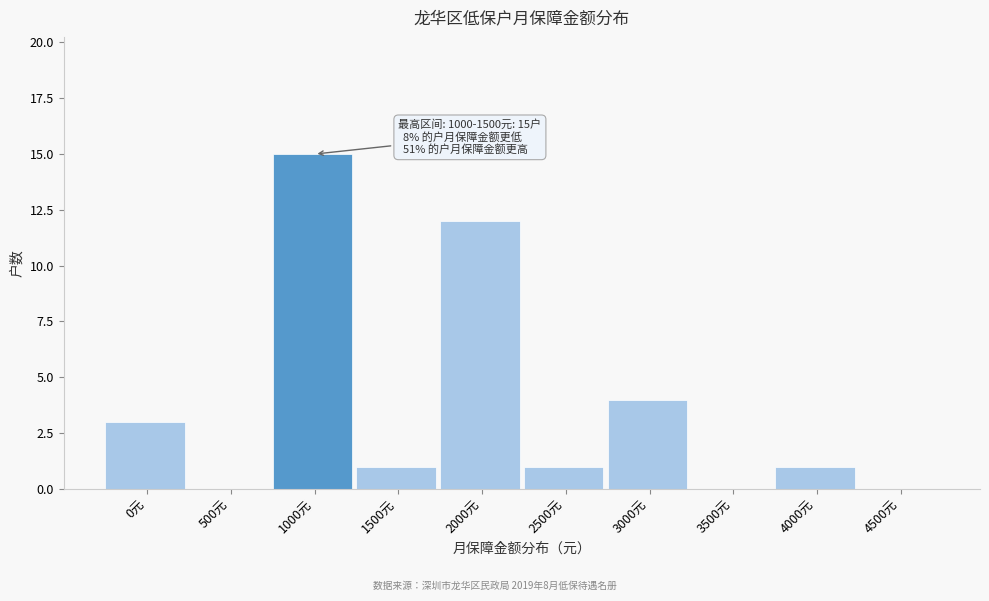

Reading left to right, list all the values displayed in this chart.

0元=3	500元=0	1000元=15	1500元=1	2000元=12	2500元=1	3000元=4	3500元=0	4000元=1	4500元=0